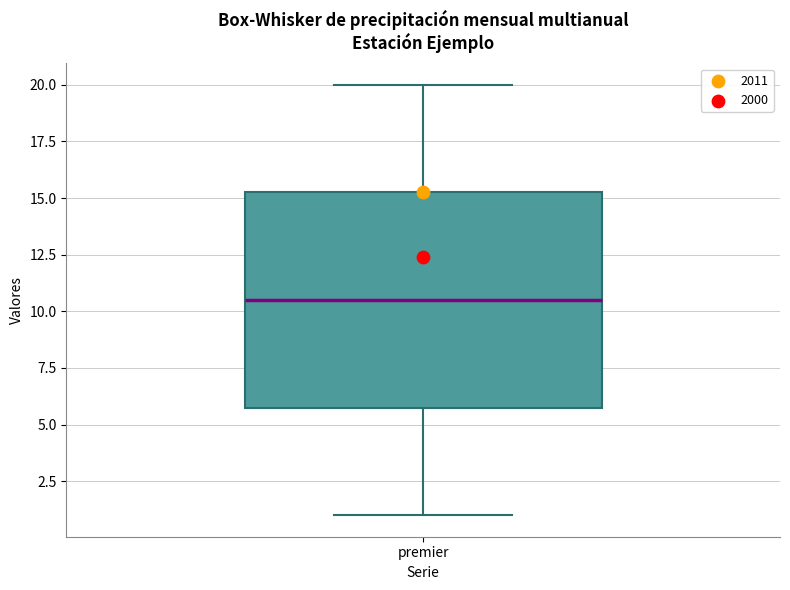

Transcribe this box plot: give where the median line is, the range the box spans, and where the two whiskers end, as read against the y-axis. The values are not printed on the chart, so give them approximately, as read against the axis.

median 10.5, box 6.0 to 15.5, whiskers 1.0 to 20.0